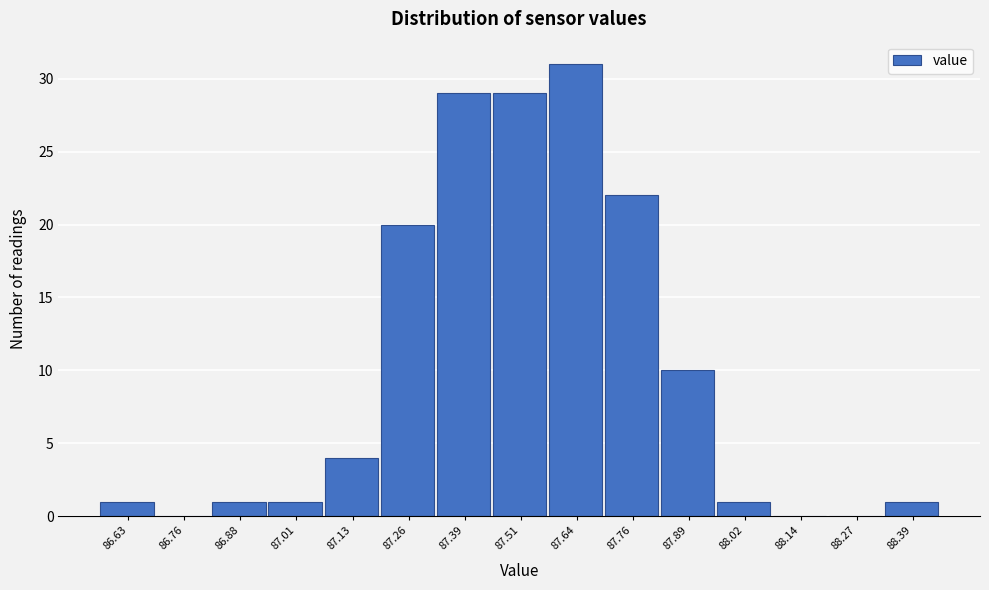

Reading left to right, extract all data points from this chart.

86.63=1	86.76=0	86.88=1	87.01=1	87.13=4	87.26=20	87.39=29	87.51=29	87.64=31	87.76=22	87.89=10	88.02=1	88.14=0	88.27=0	88.39=1